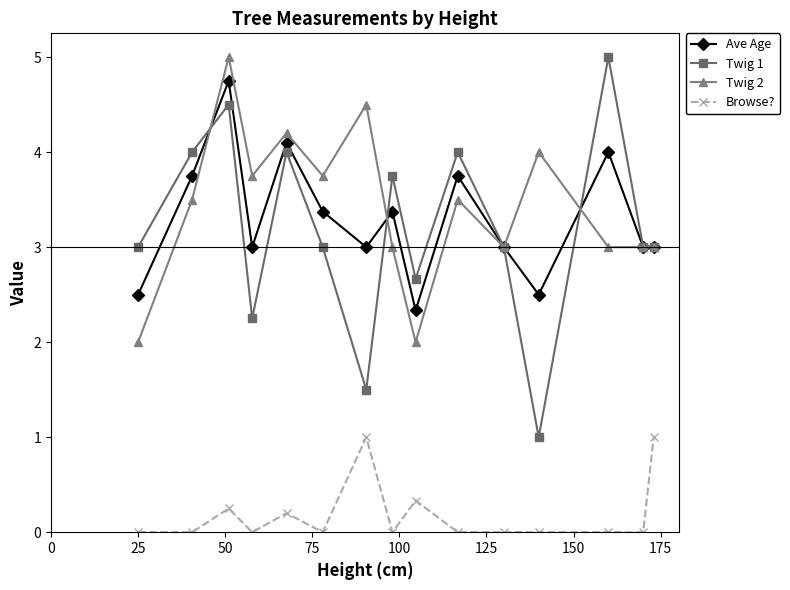

Which series has the largest range (max minus min)?

Twig 1